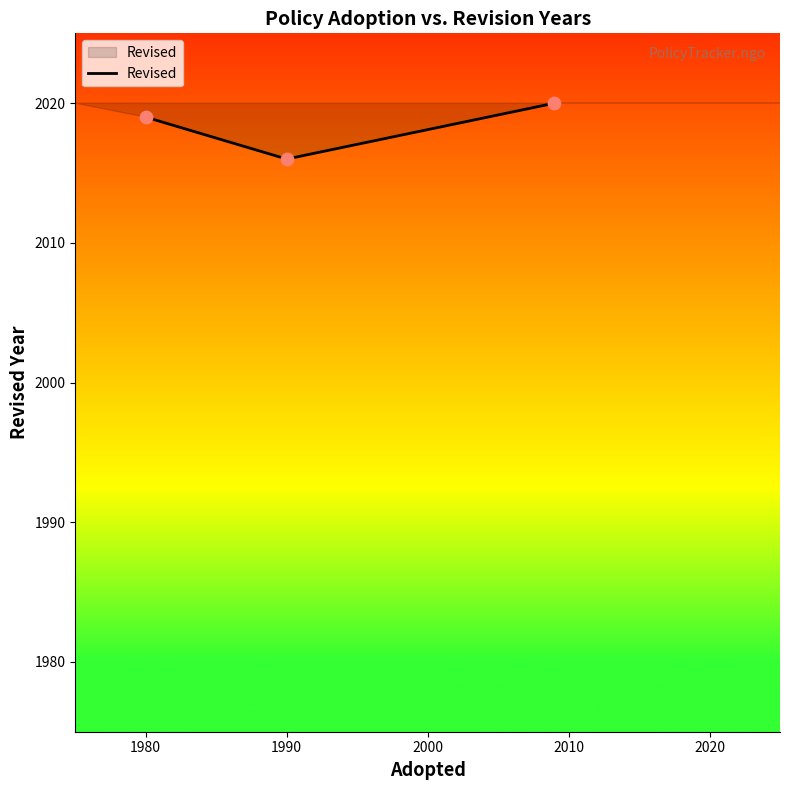

What is the average value?

2018